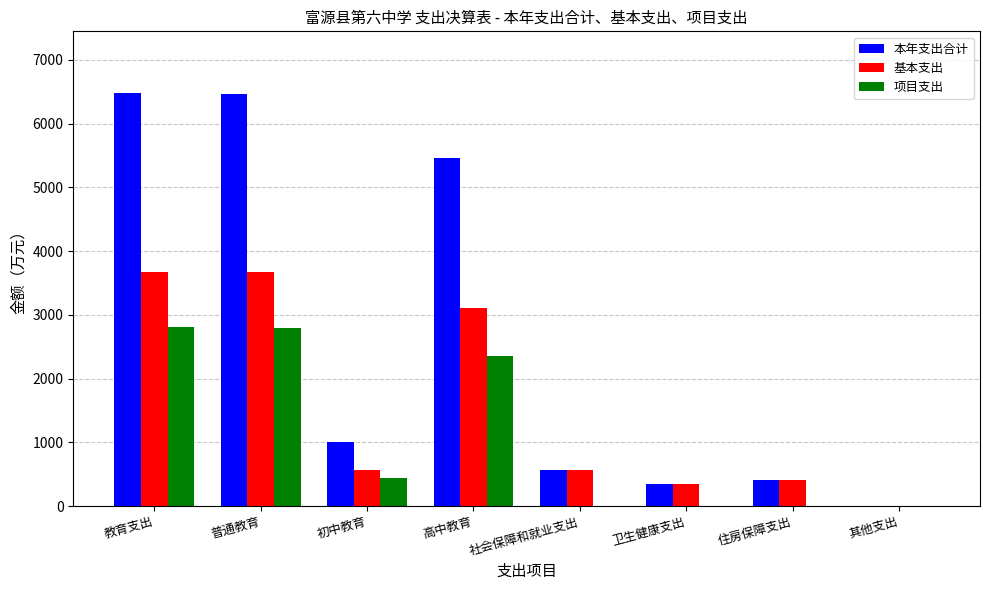

What is the highest value of the 项目支出 series?

2802.7